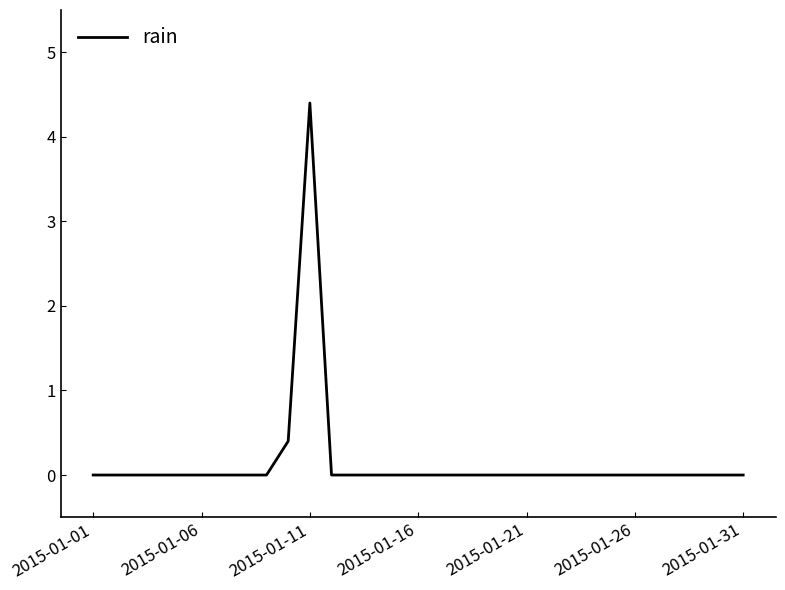

Reading left to right, what are all the values shown in this chart?

0.0	0.0	0.0	0.0	0.0	0.0	0.0	0.0	0.0	0.4	4.4	0.0	0.0	0.0	0.0	0.0	0.0	0.0	0.0	0.0	0.0	0.0	0.0	0.0	0.0	0.0	0.0	0.0	0.0	0.0	0.0